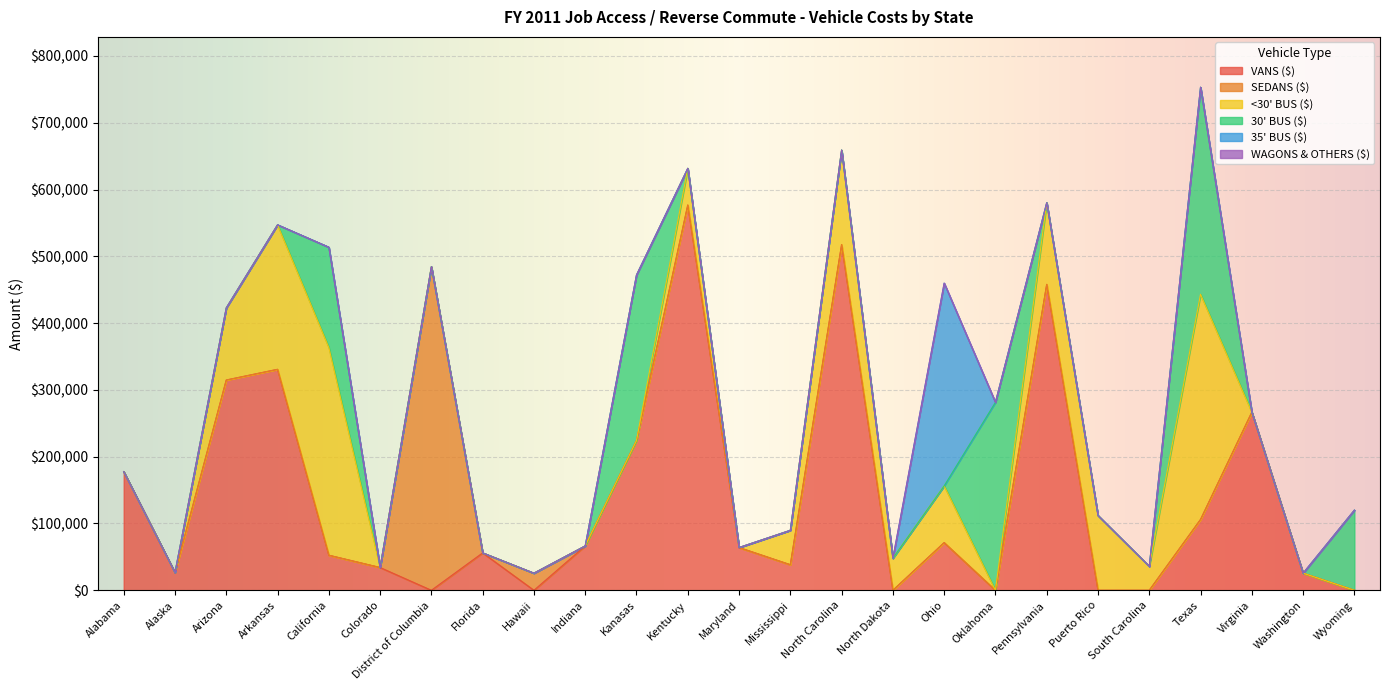

Does the chart display data point markers on the line(s)?

No